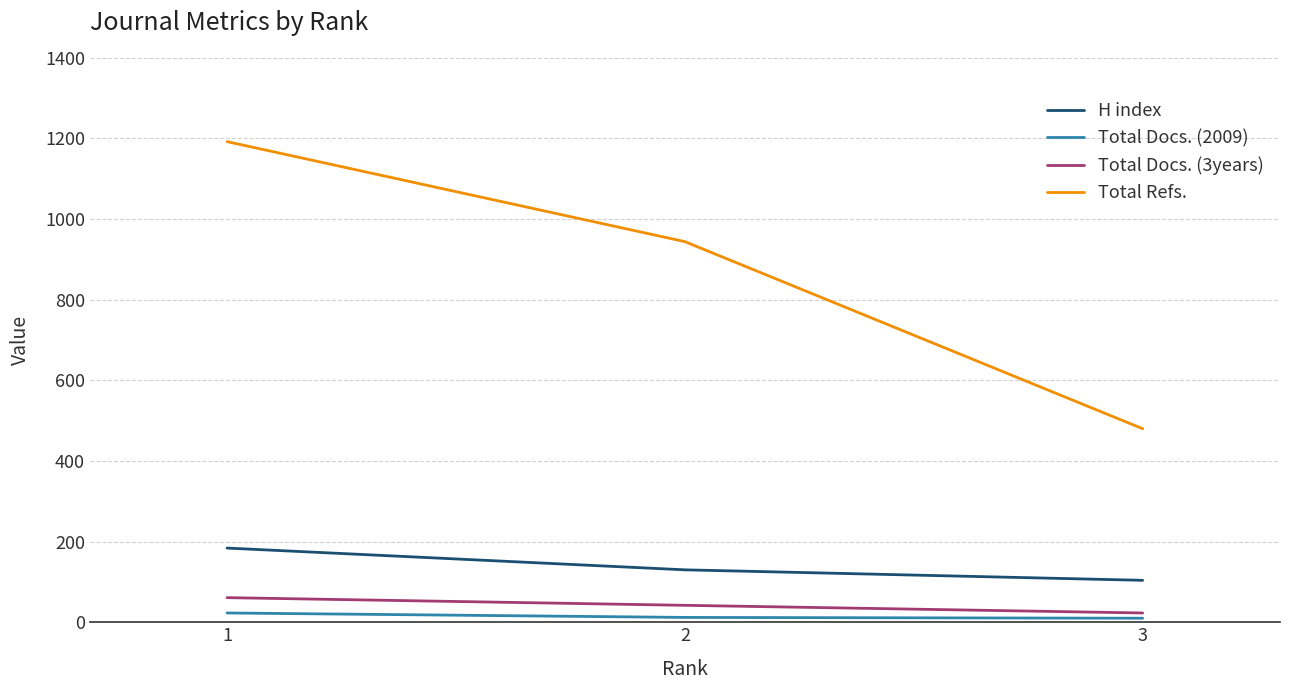

Which series changed the most between 1 and 2?

Total Refs.